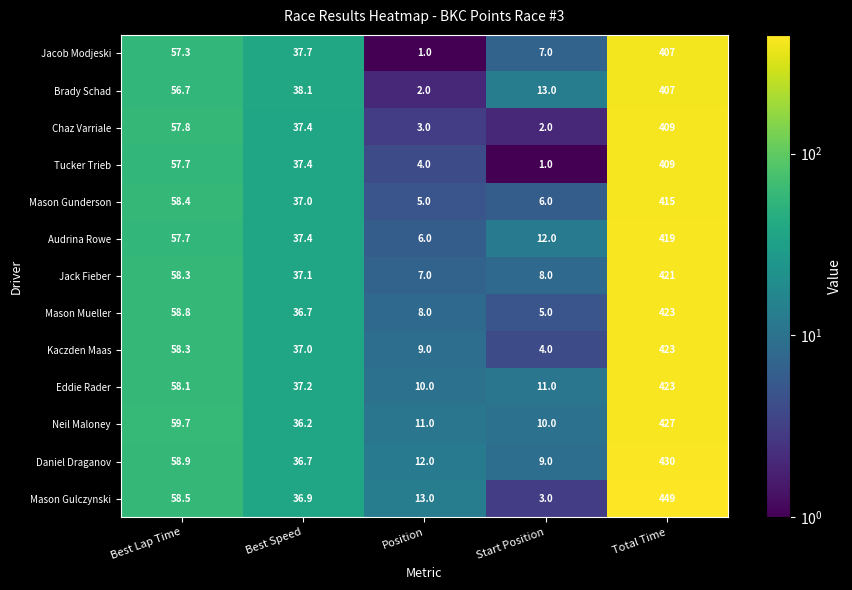

At which category does the chart reach its peak across all series?

Total Time